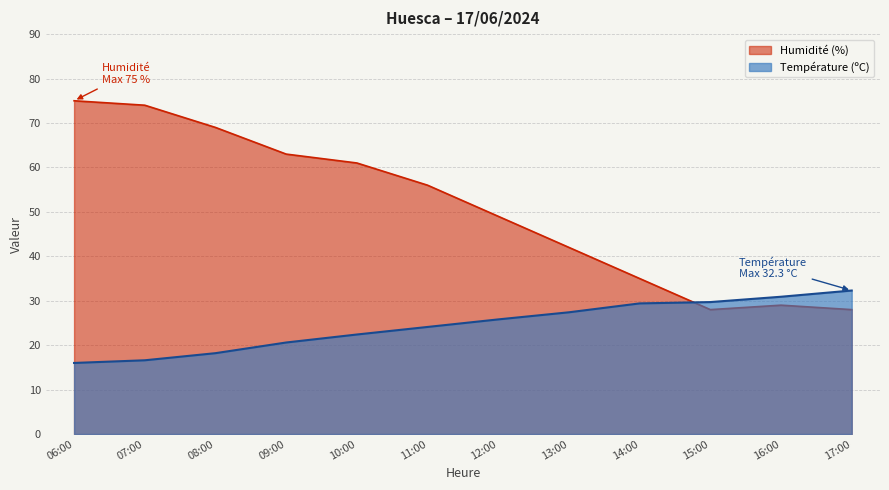

At which category is the sum across all series the highest?

06:00